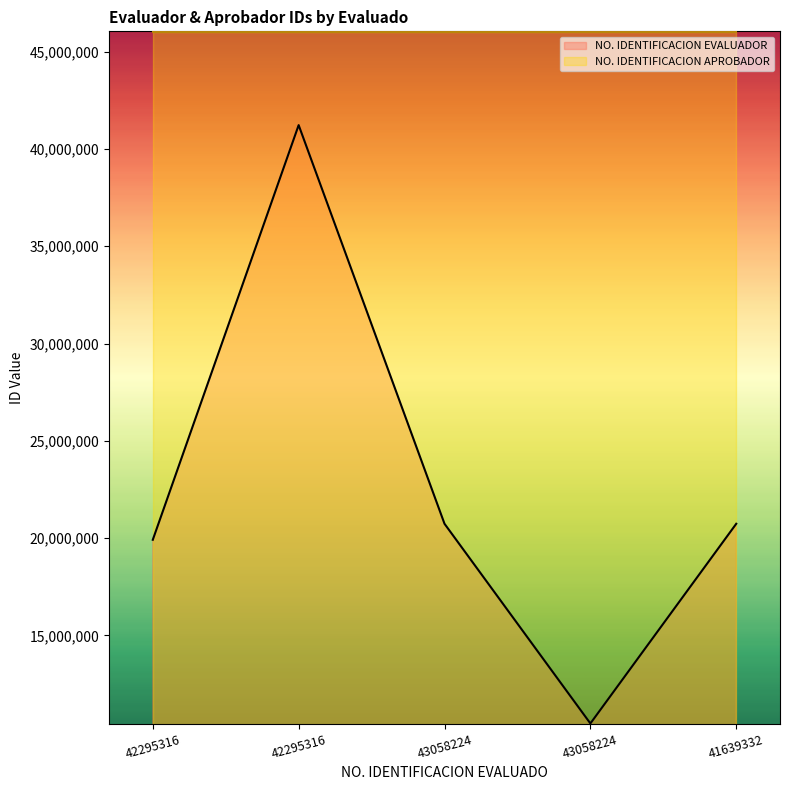

True or false: the data shows 18633043 at 43058224.

False